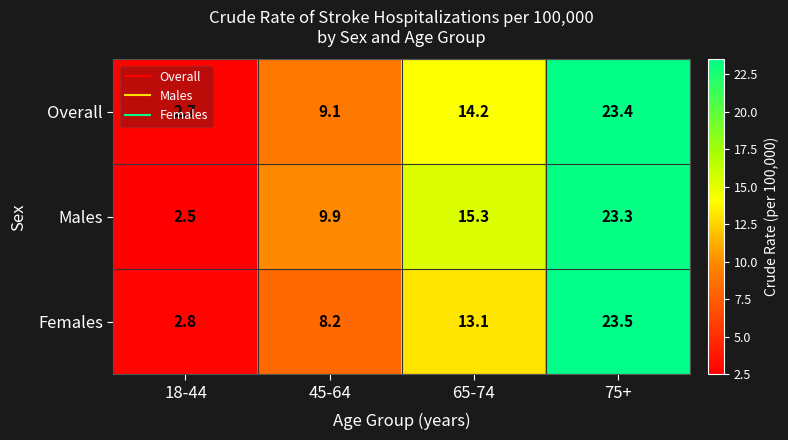

What is the spread (max minus min) of values at 45-64?

1.7